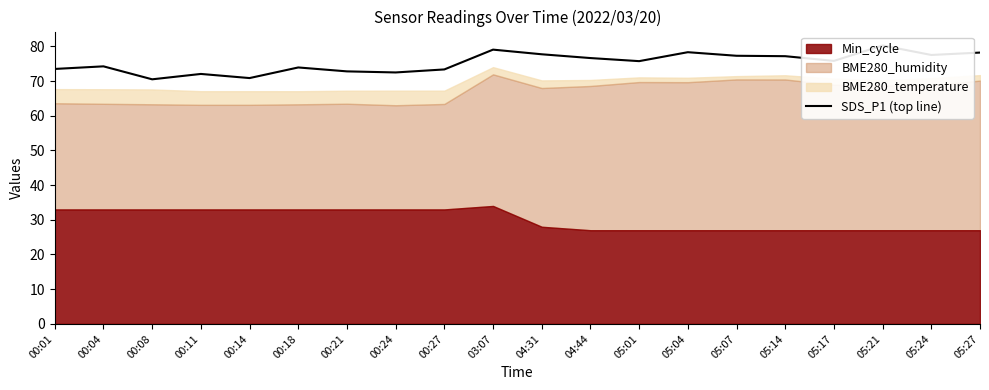

What position from the left is 05:07?

15